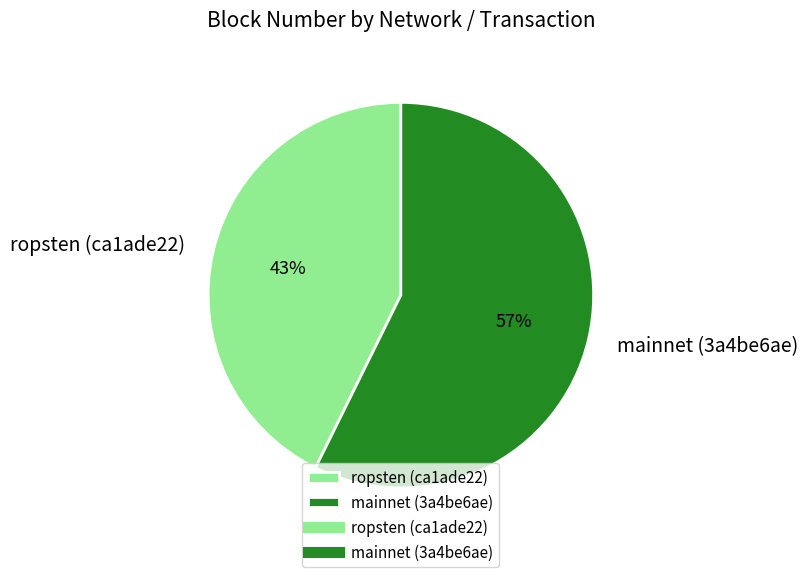

What percentage is the mainnet (3a4be6ae) slice, to the nearest percent?

57%